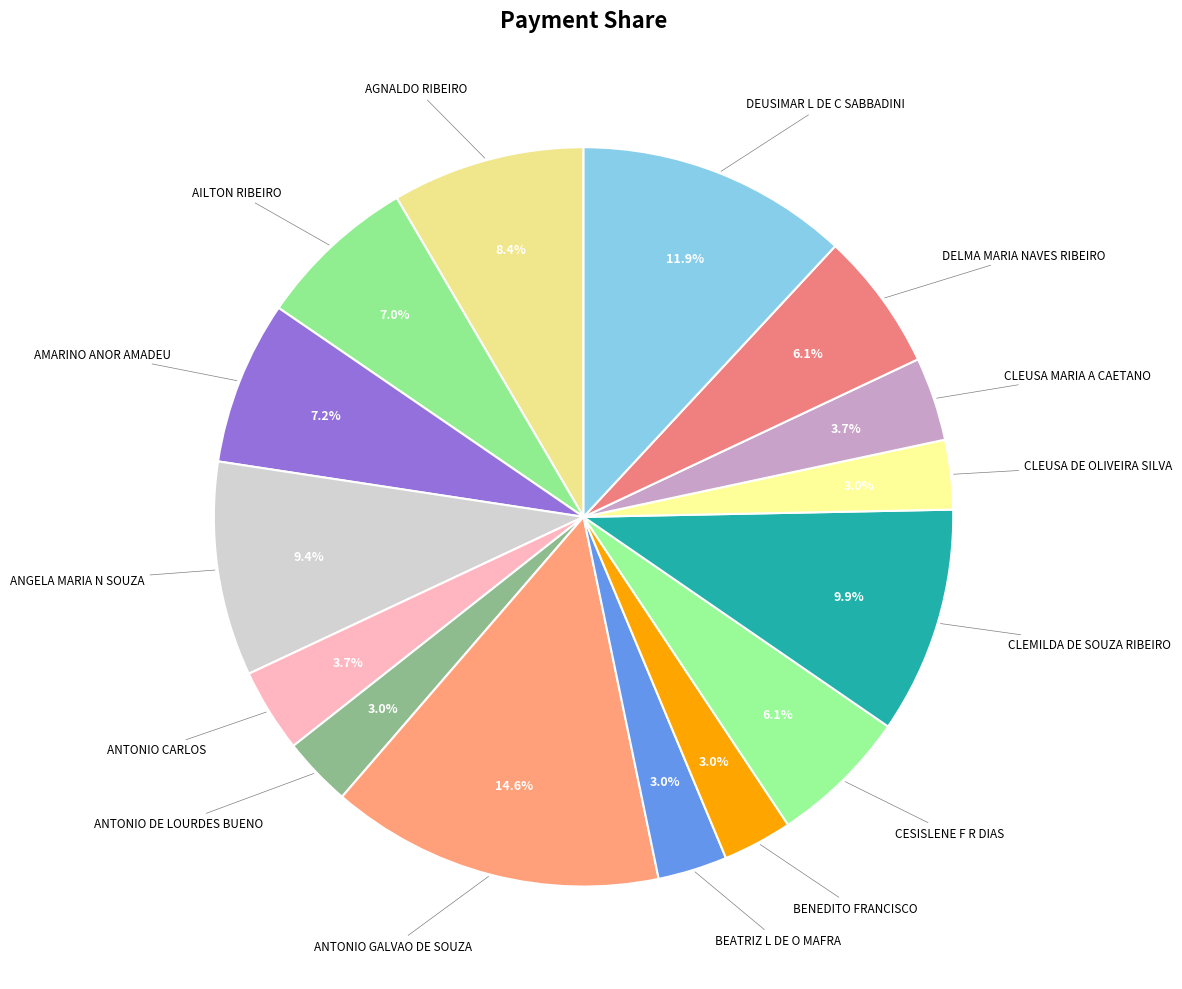

How many slices are in this pie chart?

15